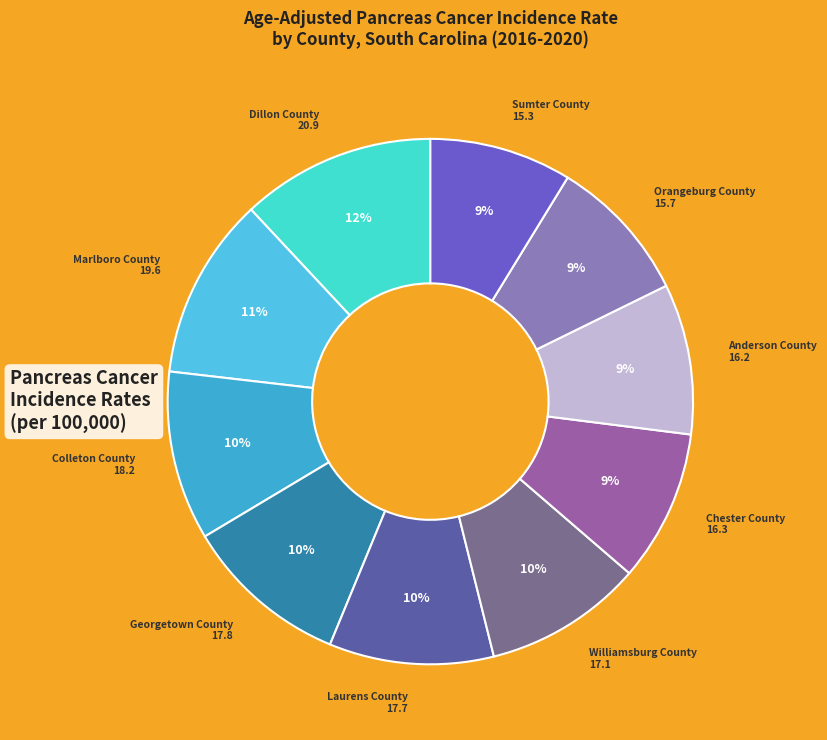

To the nearest percent, what is the average slice percentage?

10%